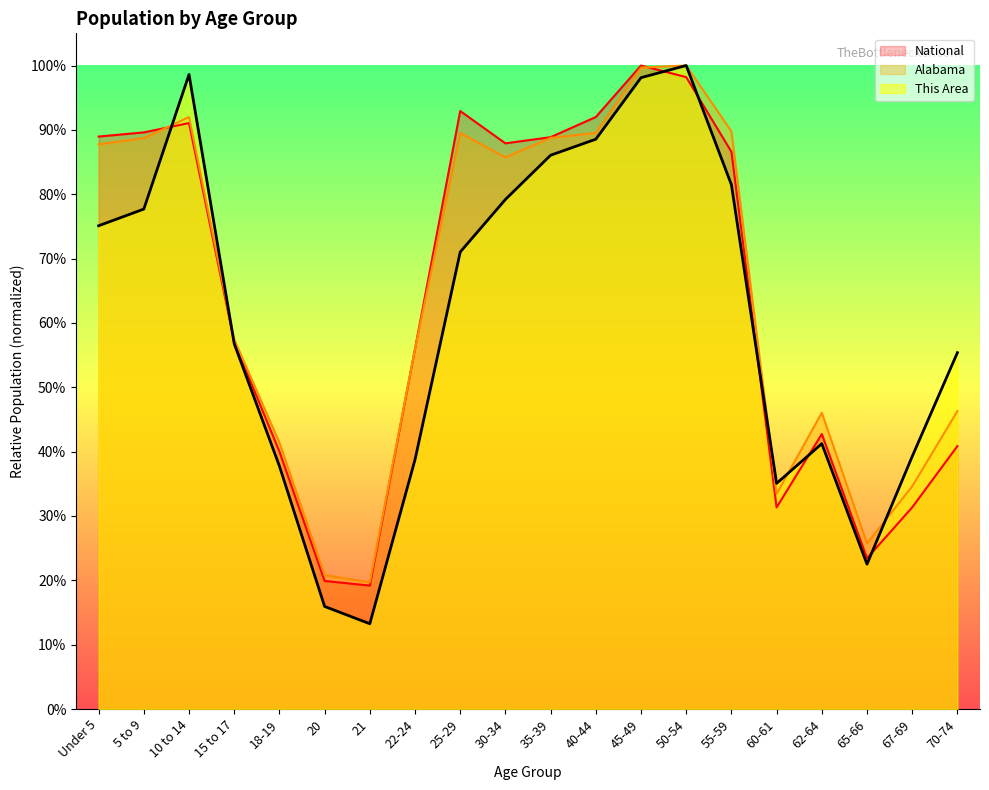

At which category does the chart reach its minimum across all series?

21